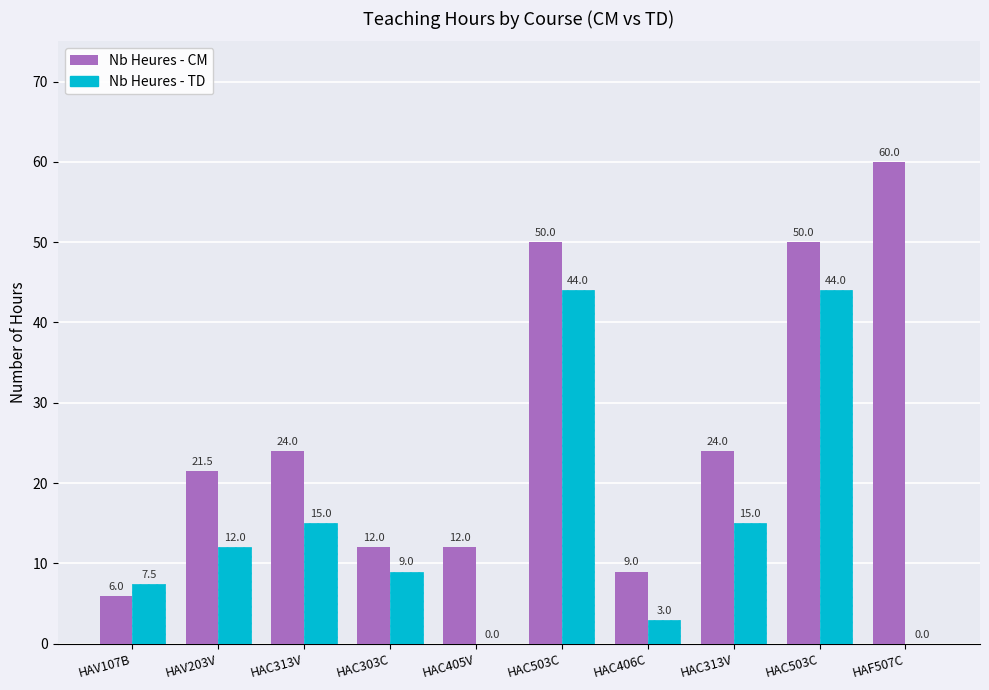

At which label does Nb Heures - CM reach its minimum?

HAV107B